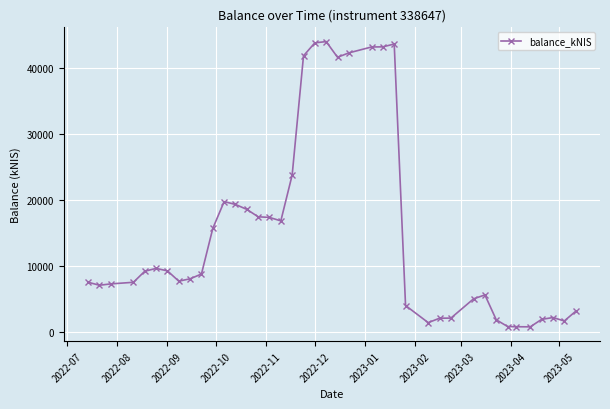

True or false: there are more than 2 points higher than both neighbors.

True